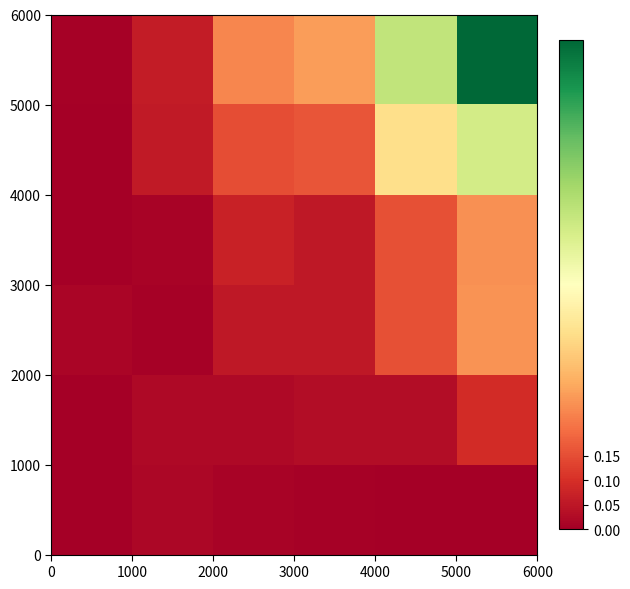

At how many categories does at least one series exceed 0?

6